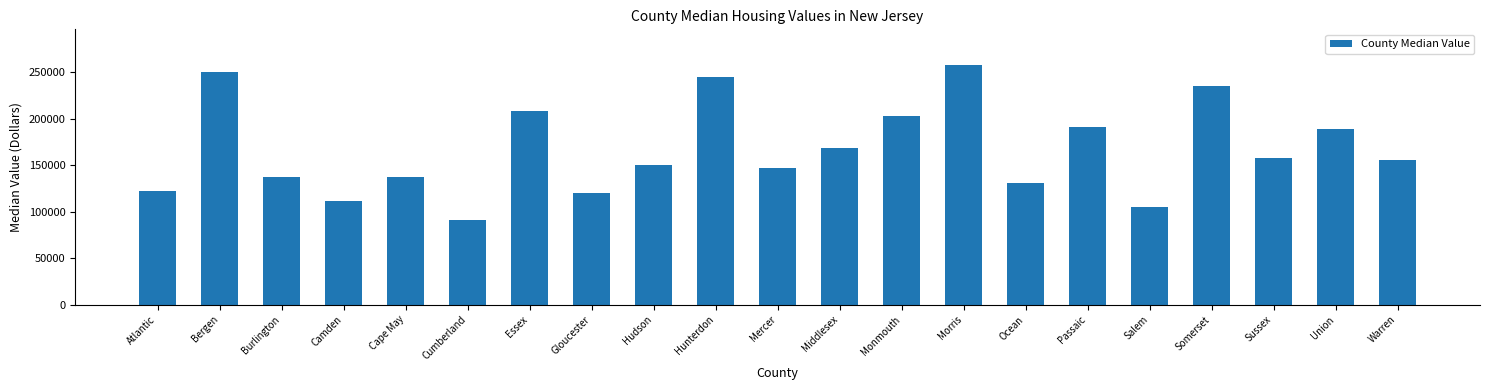

Between Passaic and Gloucester, which is larger?

Passaic